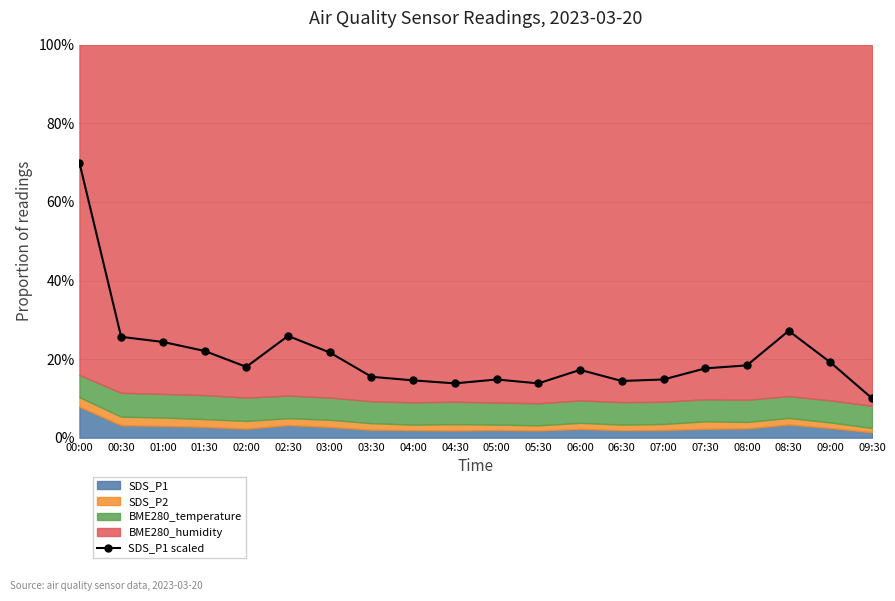

Reading left to right, what are all the values shown in this chart?

70.0	25.7	24.4	22.1	18.0	25.9	21.7	15.5	14.6	13.8	14.8	13.8	17.3	14.4	14.8	17.6	18.4	27.2	19.2	10.0